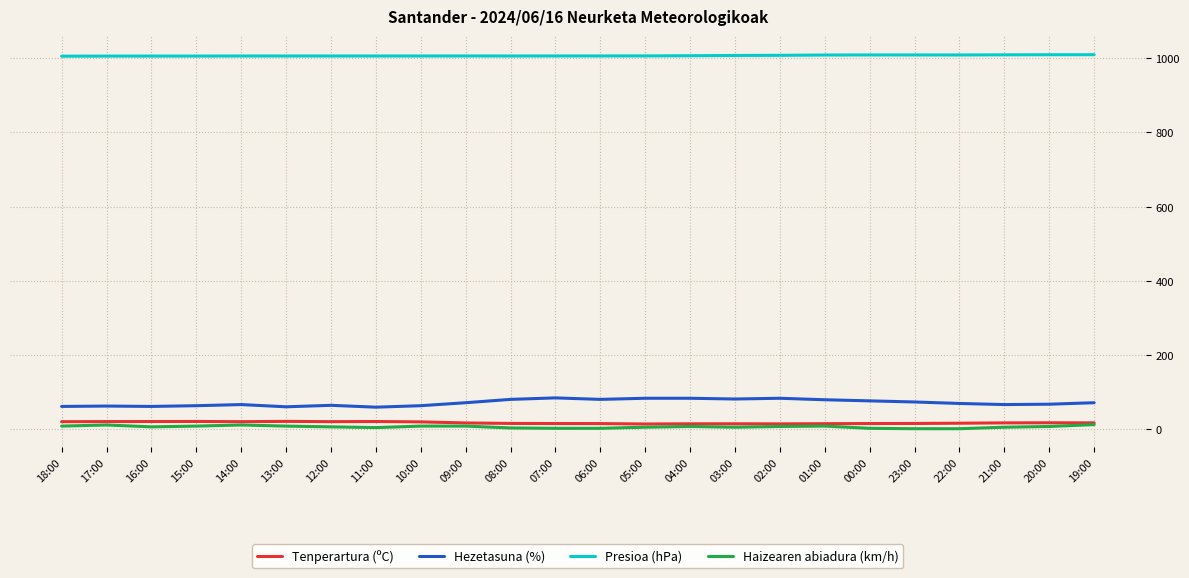

In Tenperartura (ºC), how many points are lower than both neighbors (excluding endpoints)?

4